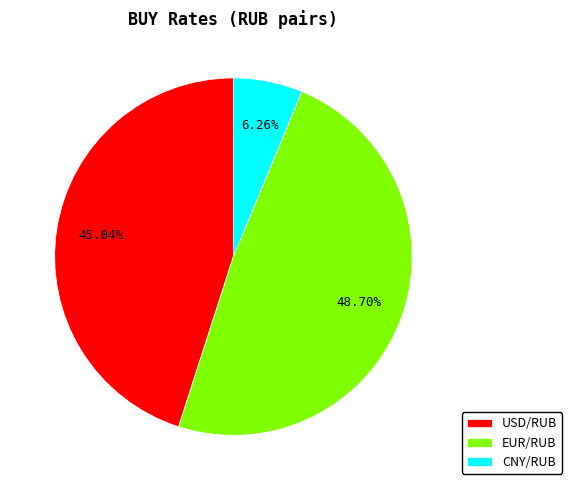

Is there a majority slice in this chart?

No